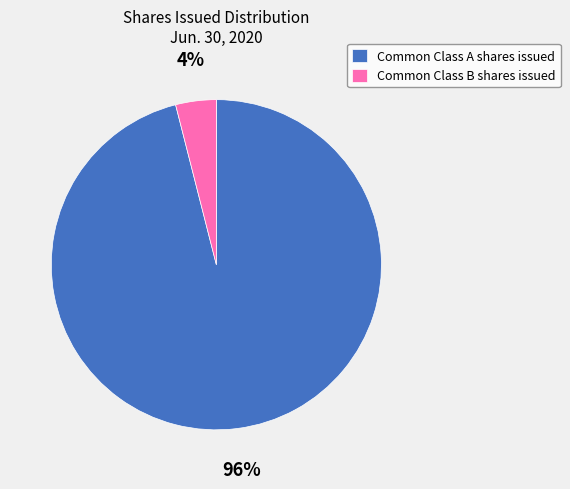

Which category has the biggest portion of the pie?

Common Class A shares issued